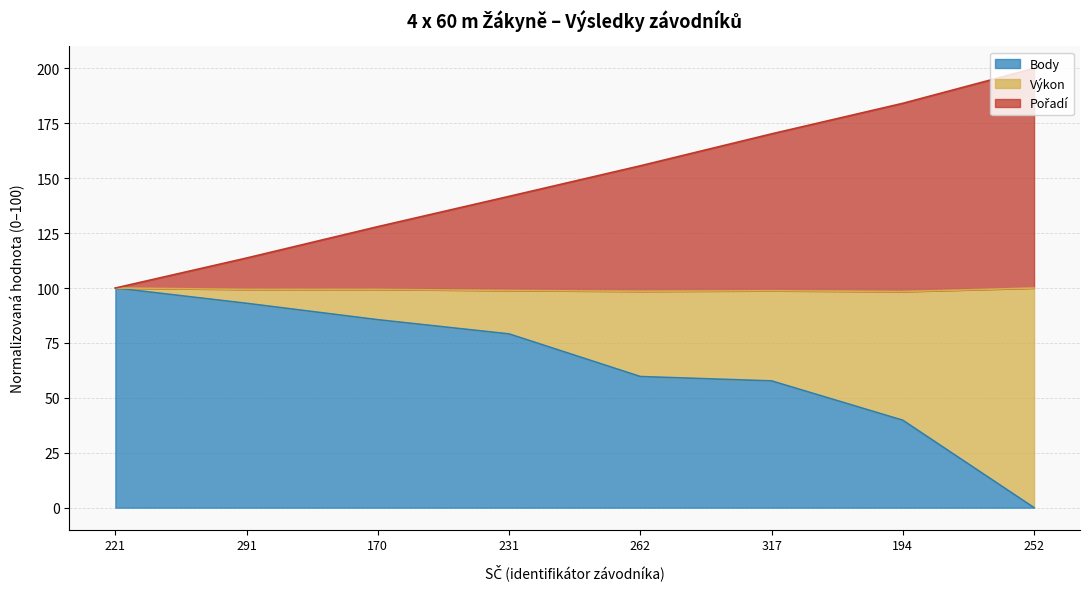

True or false: Body has a value of 57.0 at 252.

False